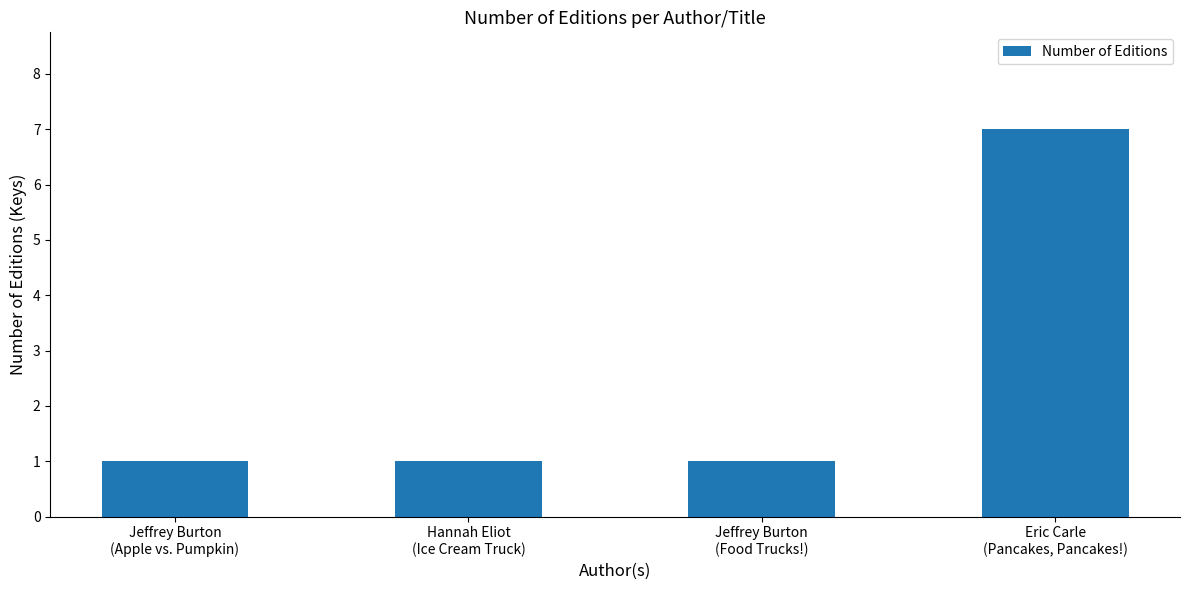

What is the value of the 2nd bar from the left?

1